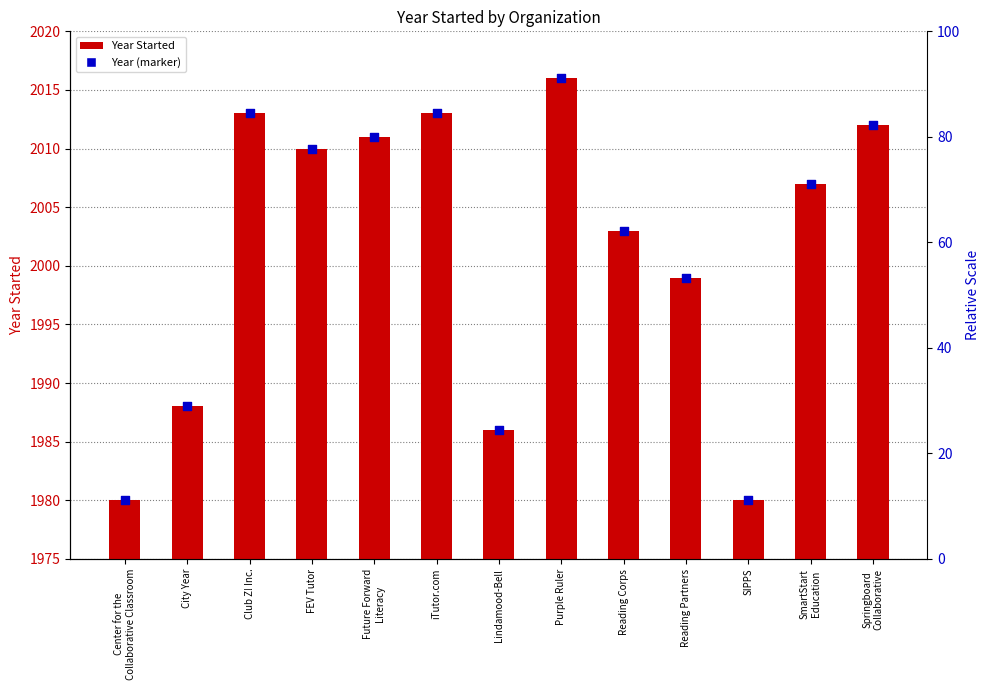

Which series reaches the minimum Y coordinate?

Year Started